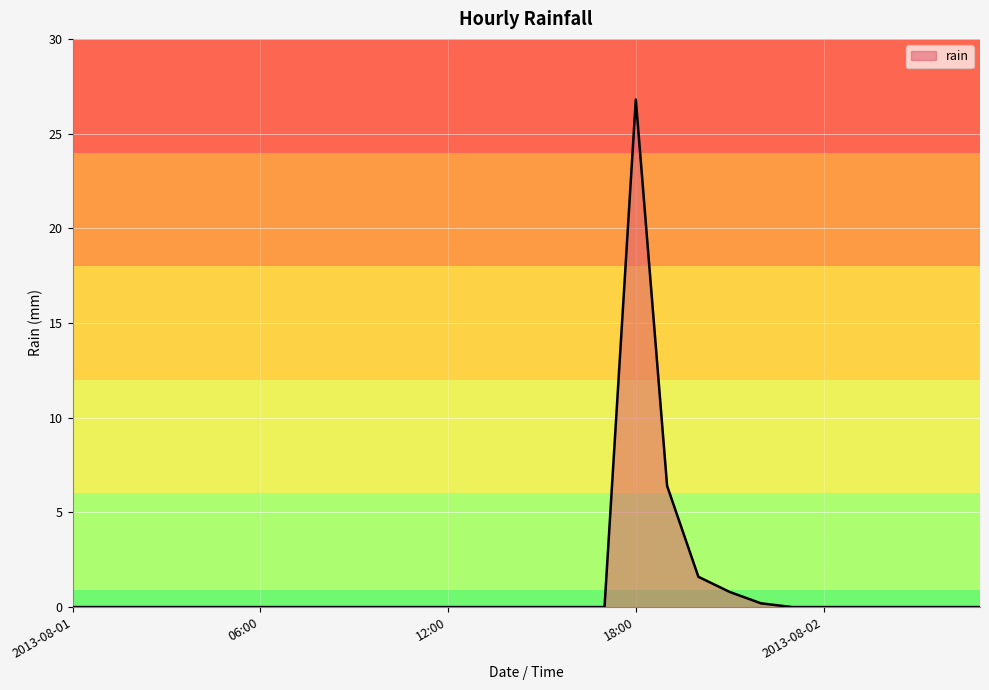

What is the greatest value displayed?

26.8